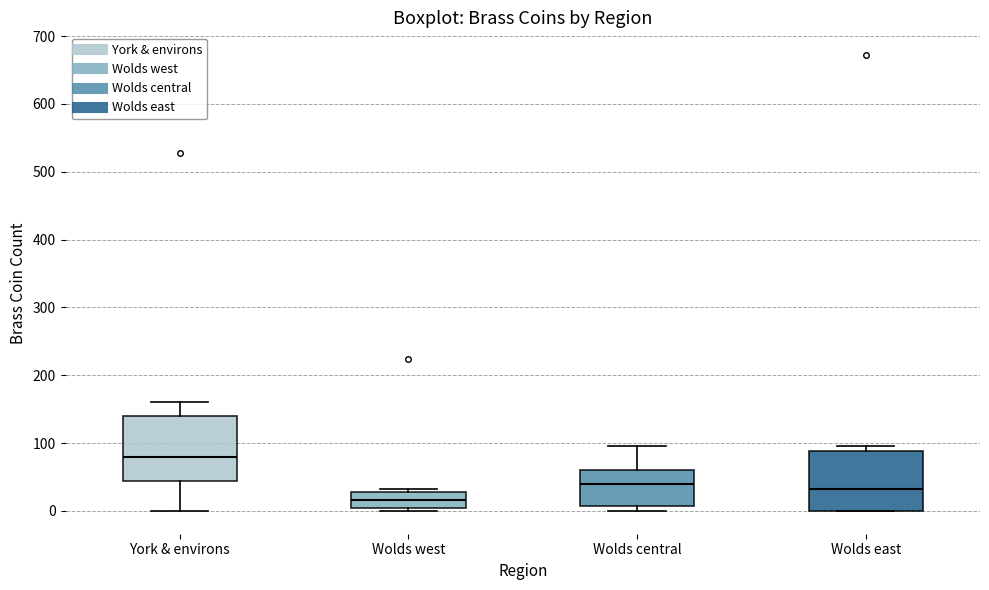

Which box has the lowest median line?

Wolds west